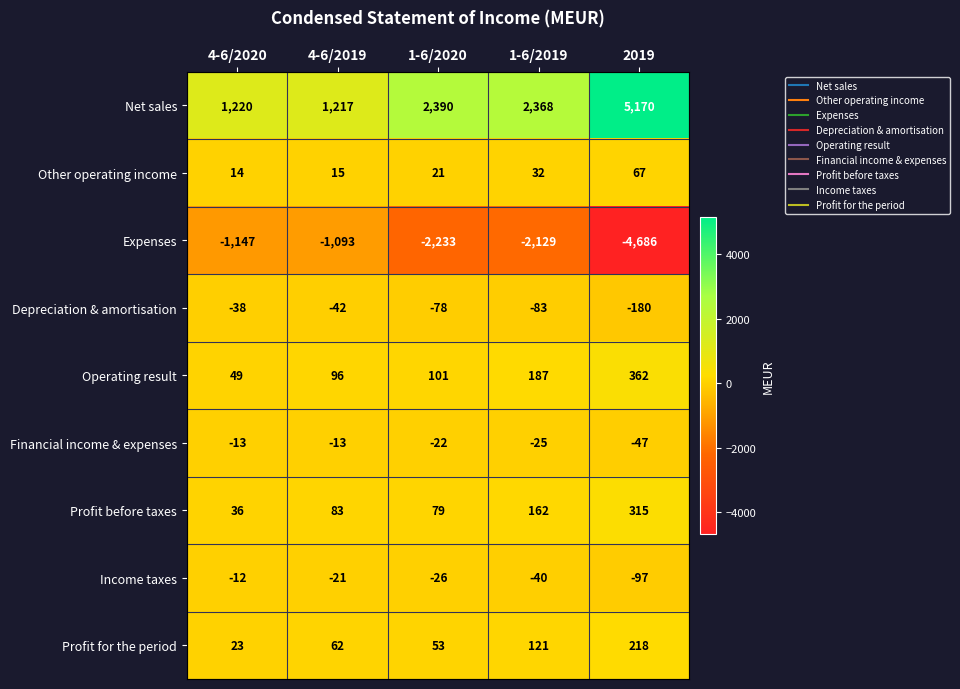

Which series has the largest total across all categories?

Net sales